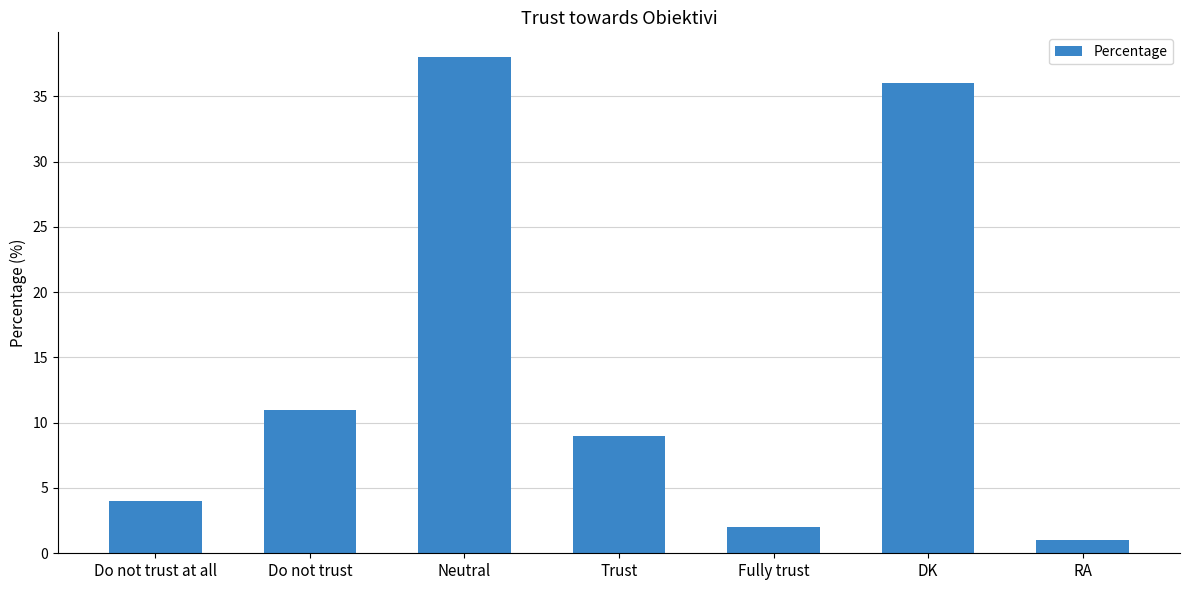

Which category has the lowest value across all series?

RA